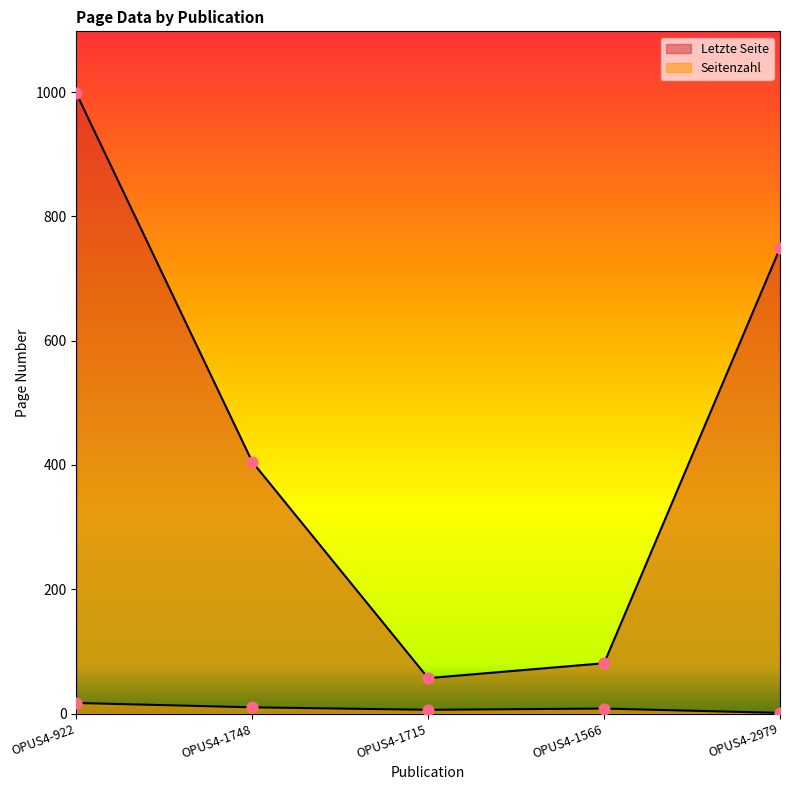

Which series reaches the maximum Y coordinate?

Letzte Seite